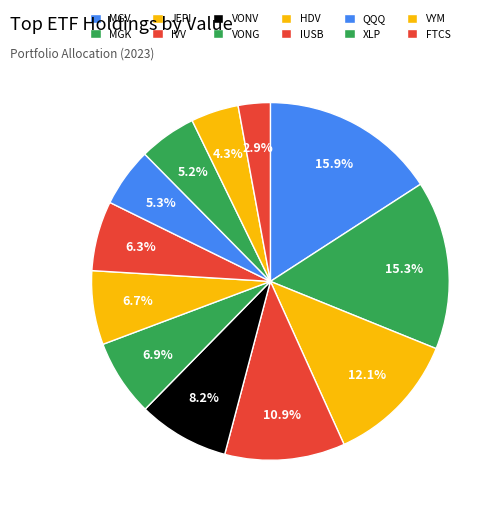

How many slices are in this pie chart?

12